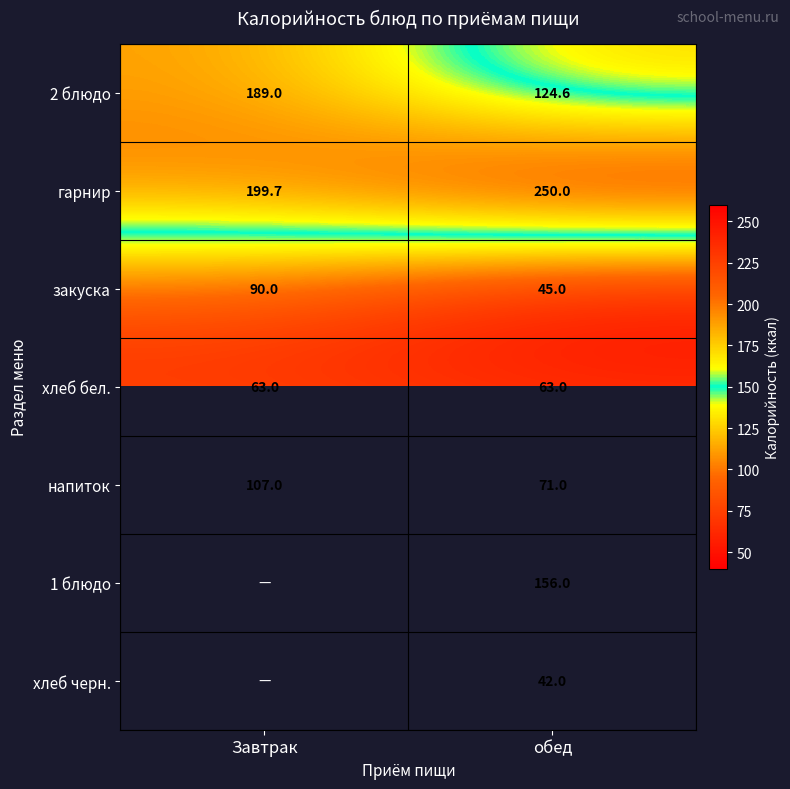

Read the гарнир value at обед.

250.0